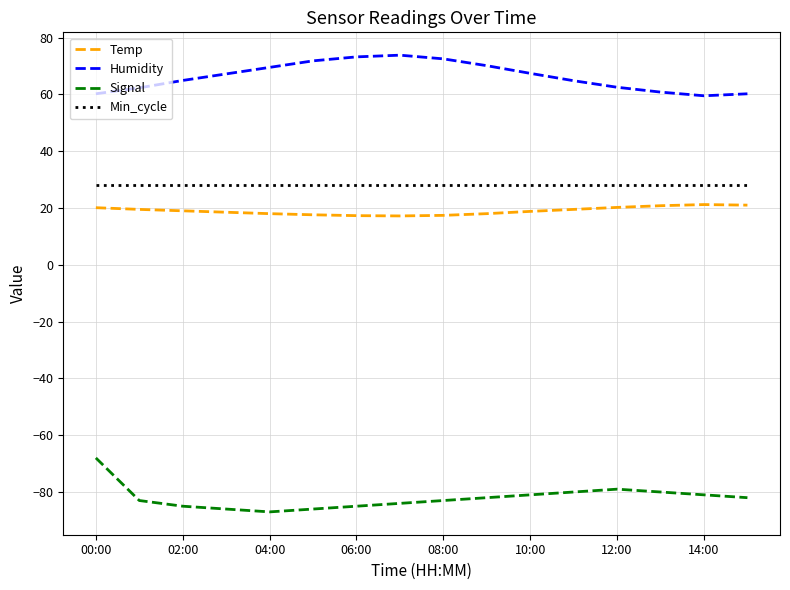

True or false: Min_cycle and Temp intersect in this chart.

False